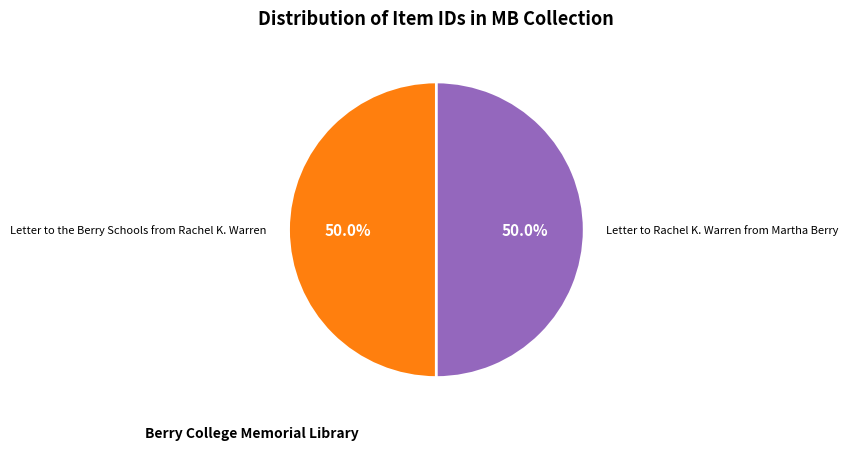

To the nearest percent, what portion does Letter to the Berry Schools from Rachel K. Warren represent?

50%